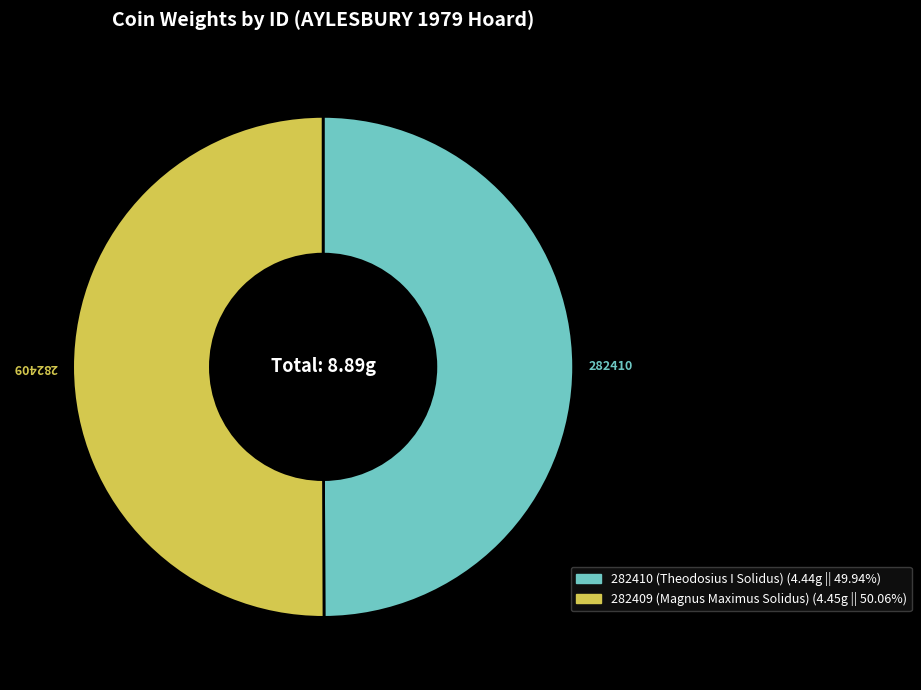

Approximately how many times larger is the value at 282410 compared to 282409?

1.0